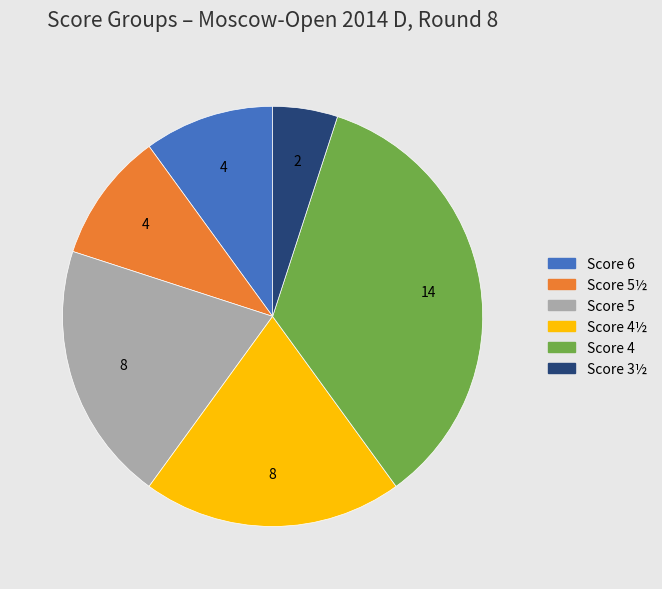

Does any single category account for the majority?

No